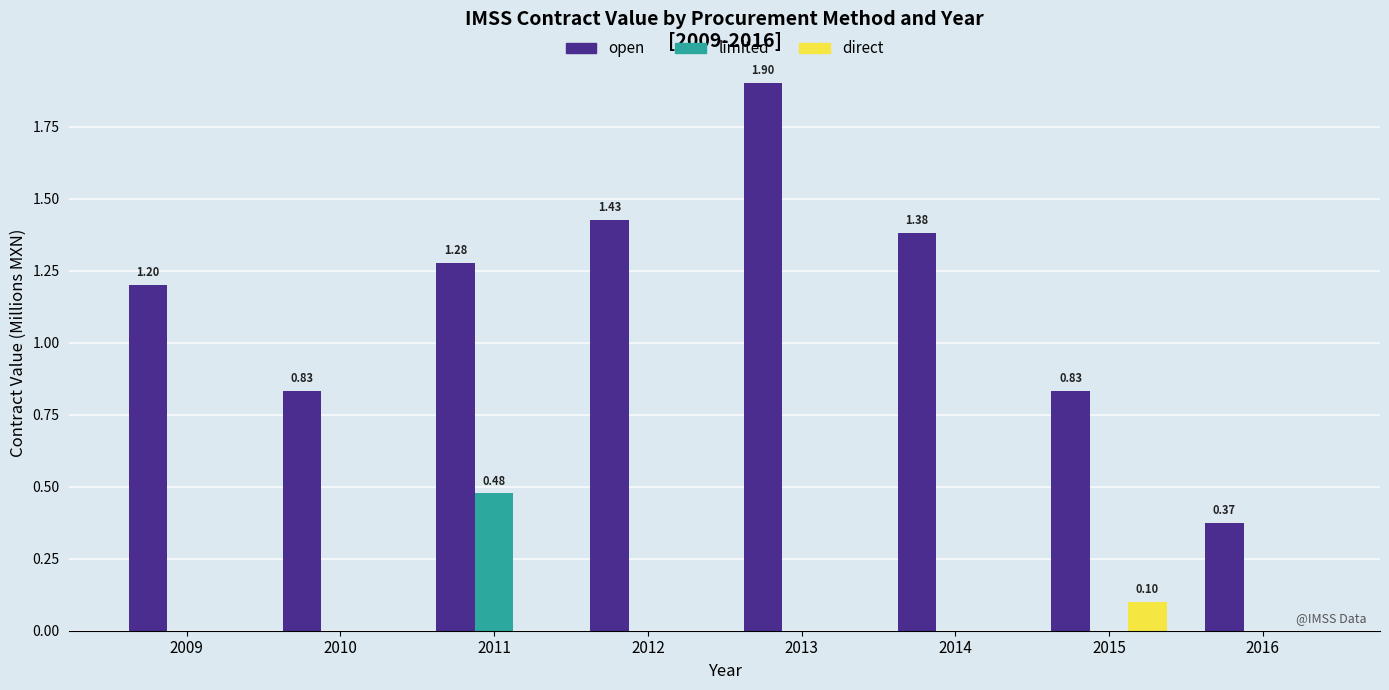

What is the sum of all direct values?

0.1